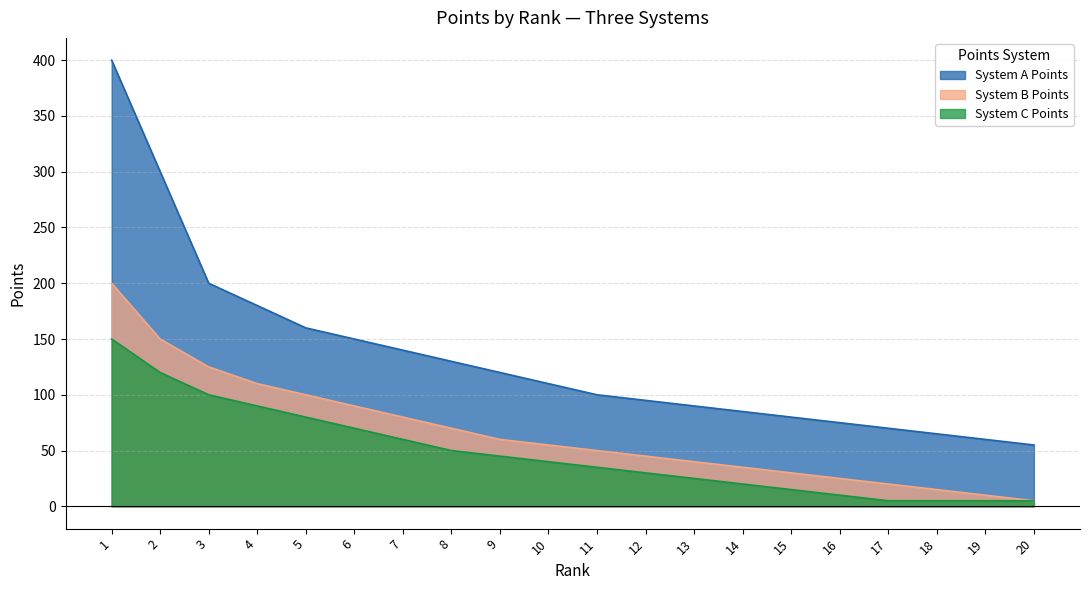

What is the highest value of the System A Points series?

400